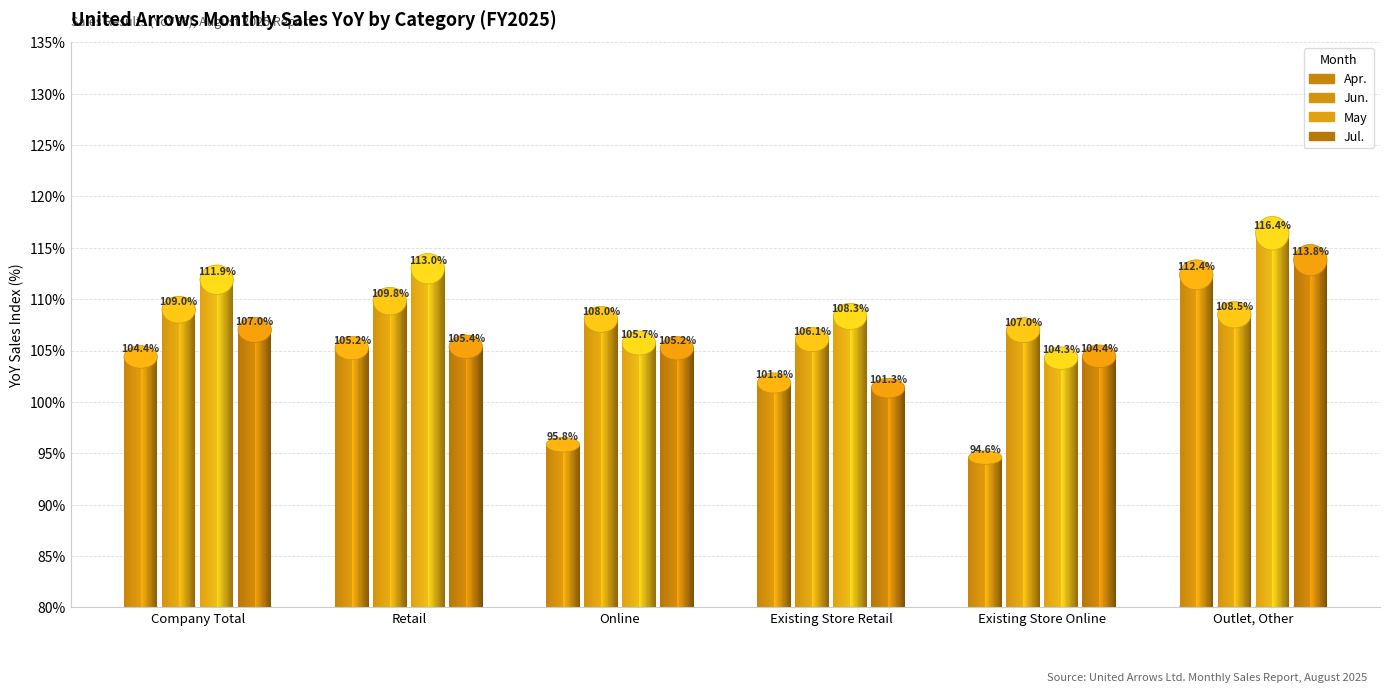

At which category is the sum across all series the highest?

Outlet, Other